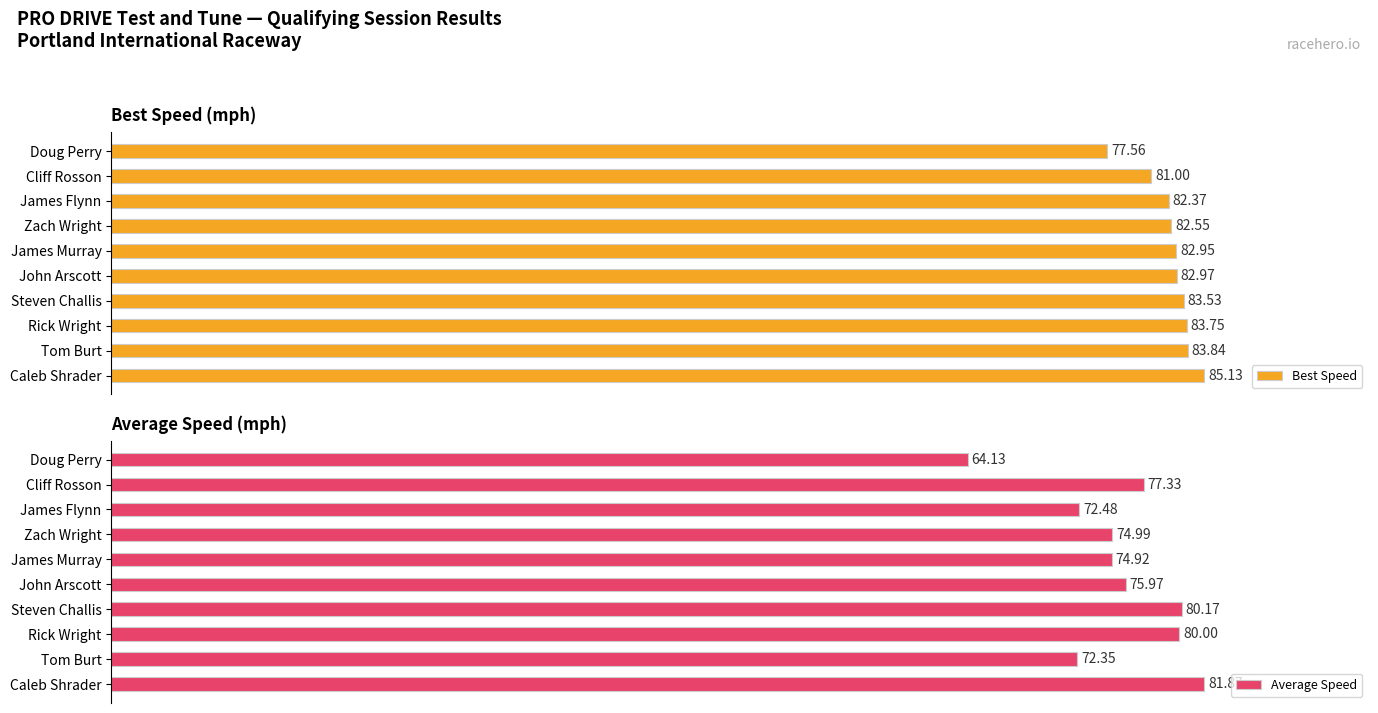

At which label does Best Speed reach its peak?

Caleb Shrader